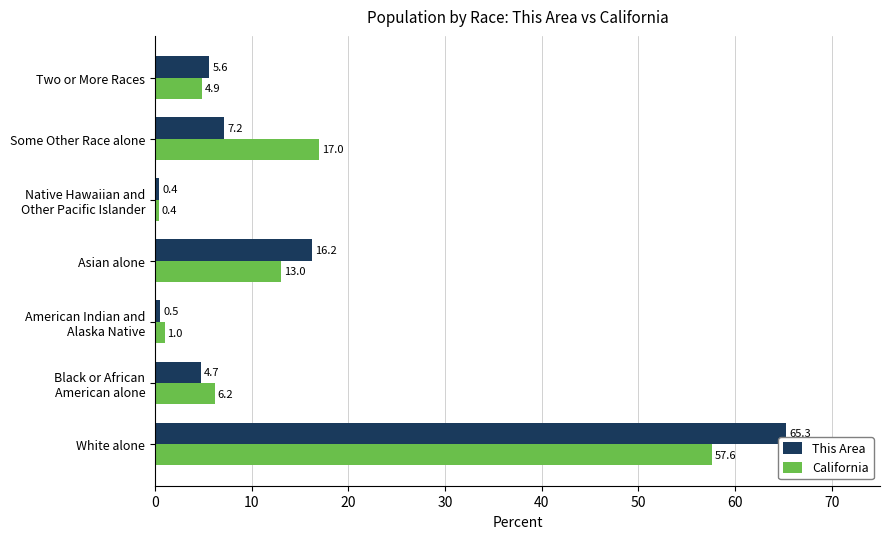

What is the difference between the highest and lowest values at Asian alone?

3.2